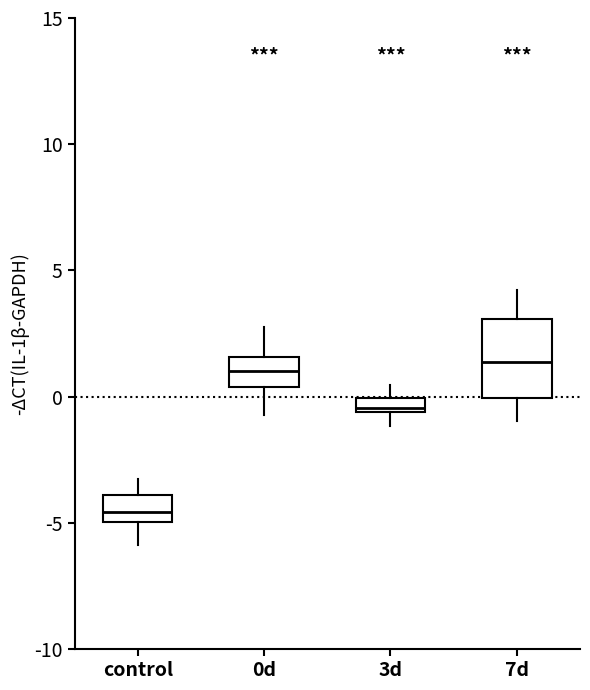

Where is the upper edge of the box for 3d on the y-axis? The values are not printed on the chart, so give them approximately, as read against the axis.

0.0